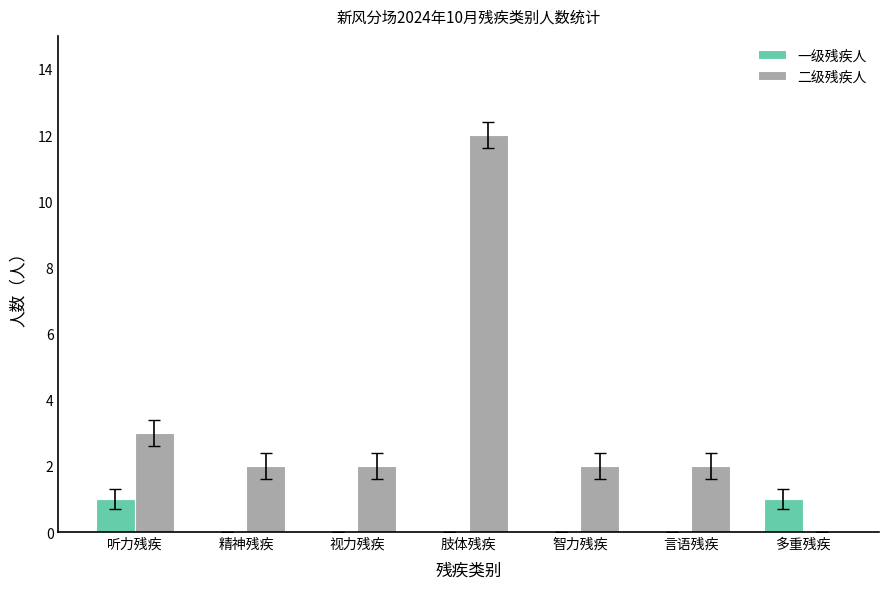

Reading left to right, transcribe all the data shown in this chart.

一级残疾人: 1	0	0	0	0	0	1
二级残疾人: 3	2	2	12	2	2	0